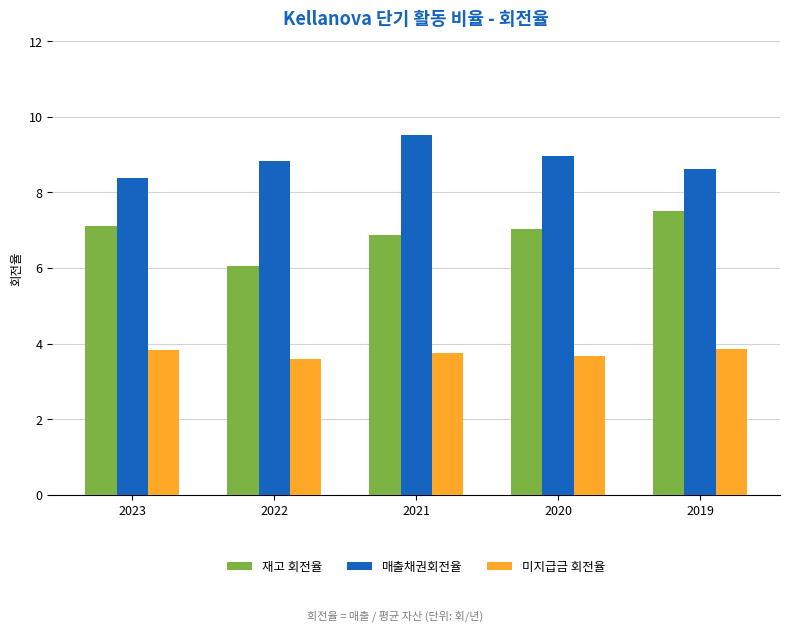

What is the sum of all 재고 회전율 values?

34.6